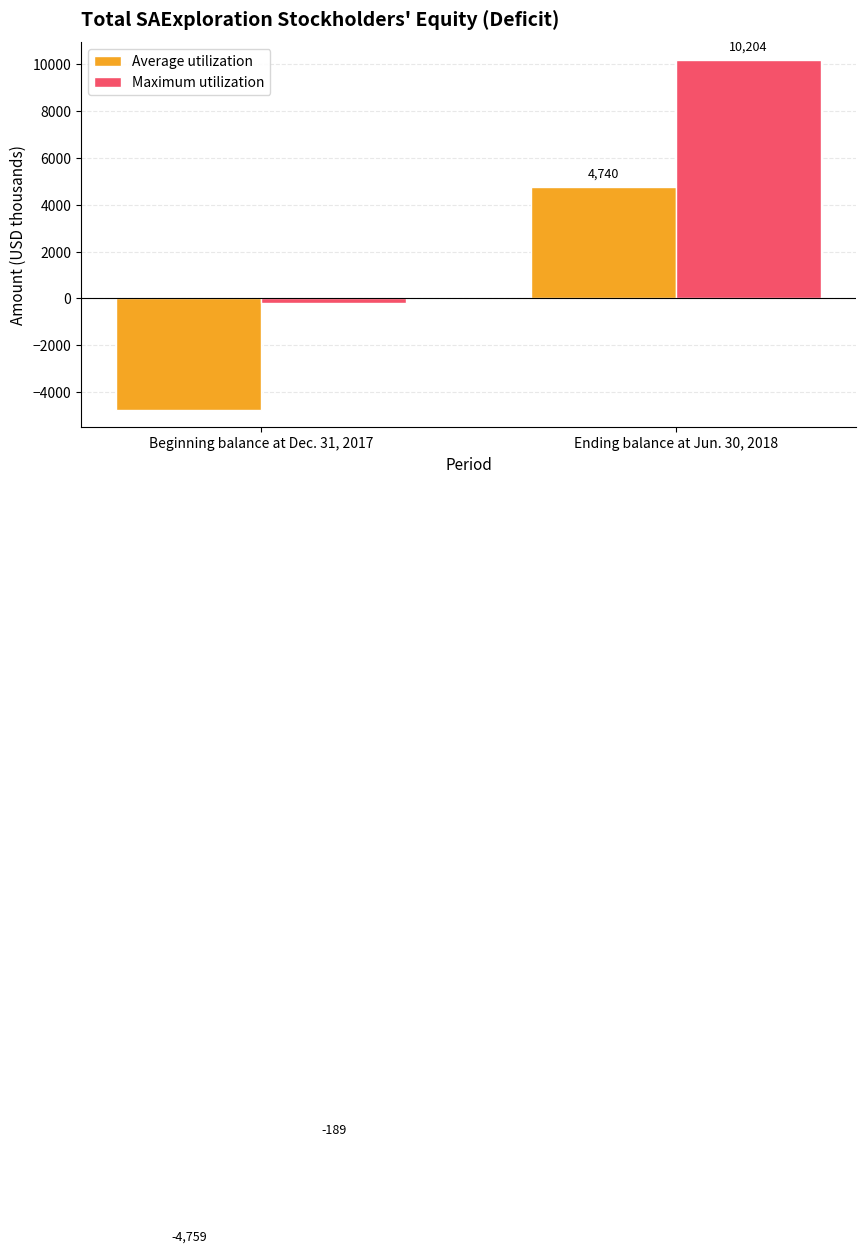

Rank the categories by Average utilization value from highest to lowest.

Ending balance at Jun. 30, 2018, Beginning balance at Dec. 31, 2017